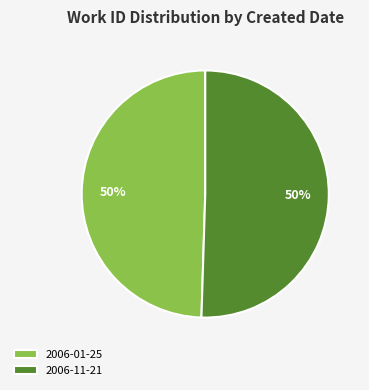

Combined, do 2006-01-25 and 2006-11-21 account for over 50%?

Yes